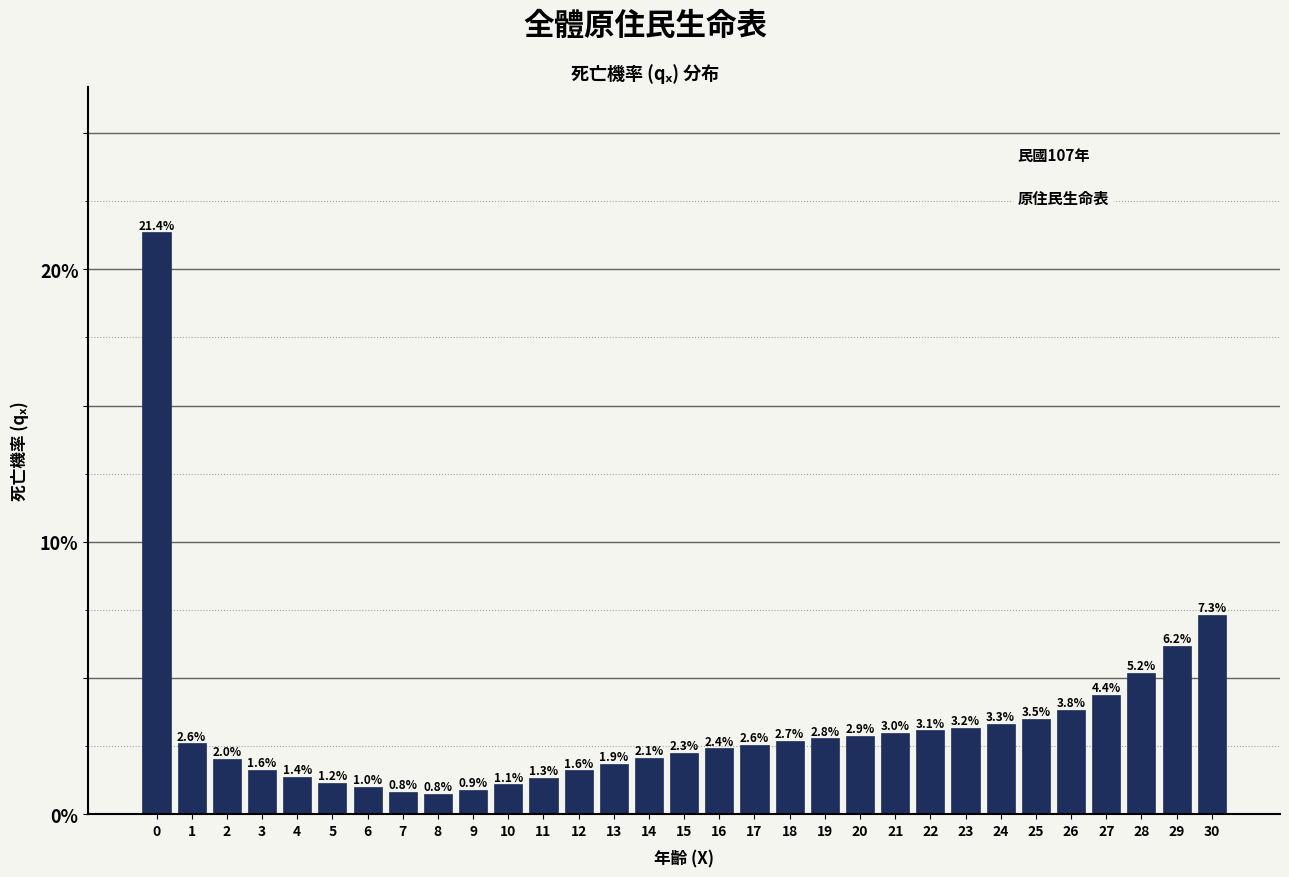

Reading left to right, extract all data points from this chart.

21.4	2.6	2.0	1.6	1.4	1.2	1.0	0.8	0.8	0.9	1.1	1.3	1.6	1.9	2.1	2.3	2.4	2.6	2.7	2.8	2.9	3.0	3.1	3.2	3.3	3.5	3.8	4.4	5.2	6.2	7.3